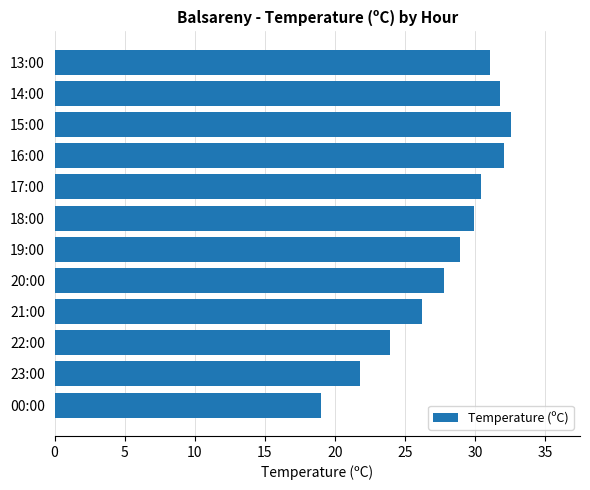

List the labels in order of value, smallest first.

00:00, 23:00, 22:00, 21:00, 20:00, 19:00, 18:00, 17:00, 13:00, 14:00, 16:00, 15:00